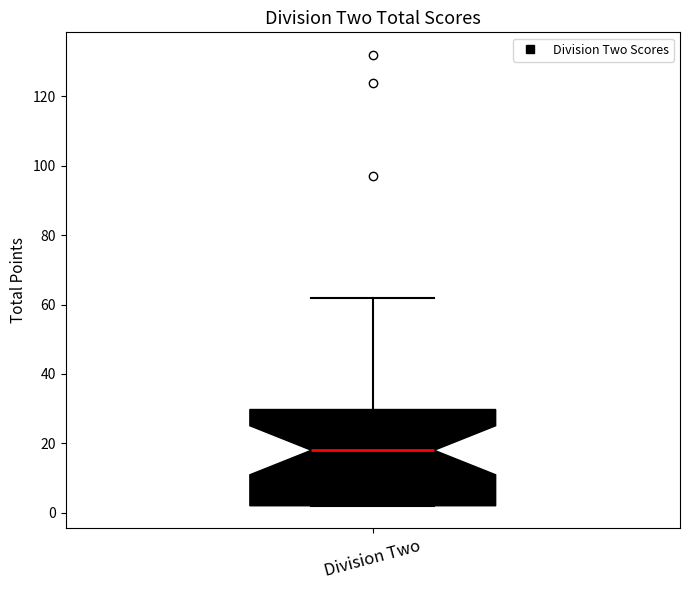

Transcribe this box plot: give where the median line is, the range the box spans, and where the two whiskers end, as read against the y-axis. The values are not printed on the chart, so give them approximately, as read against the axis.

median 18, box 2 to 30, whiskers 2 to 62